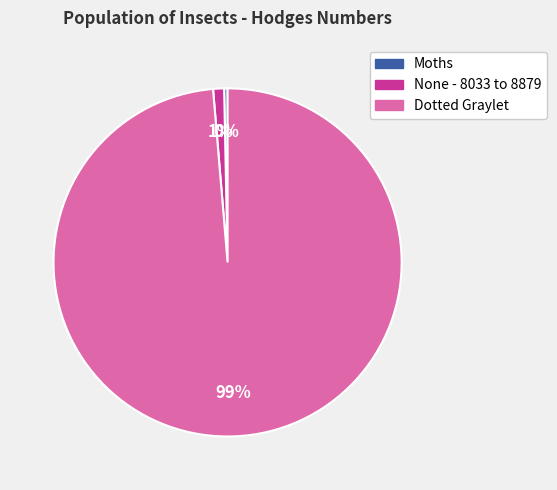

Does None - 8033 to 8879 account for over 50% of the chart?

No